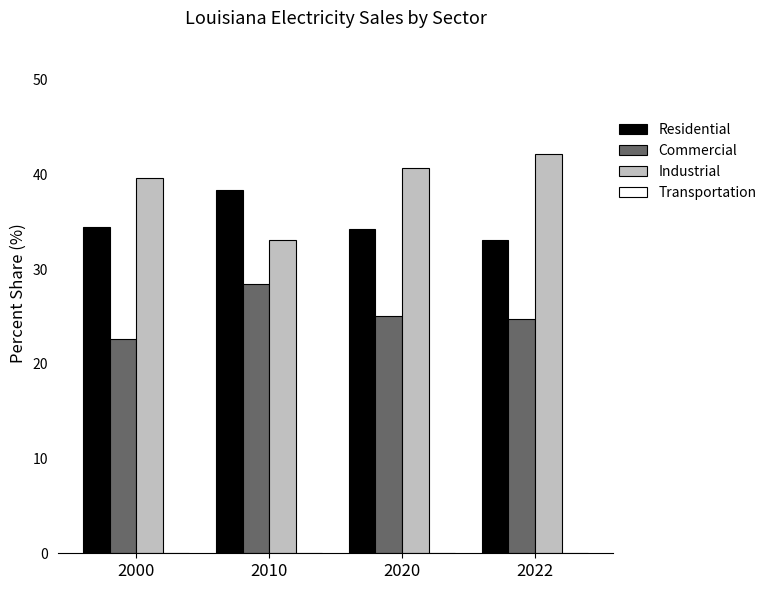

Which series has the largest range (max minus min)?

Industrial